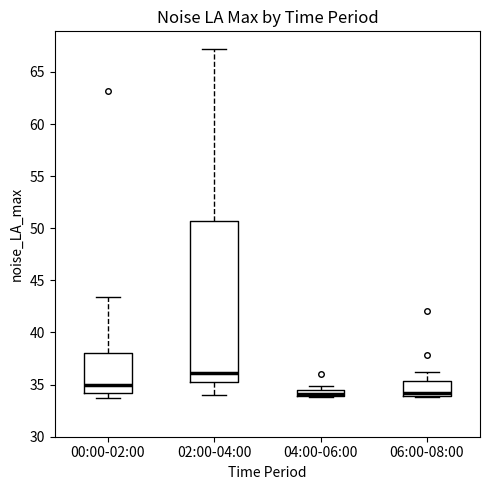

Comparing the boxes themselves (not the whiskers), which one is the tallest?

02:00-04:00